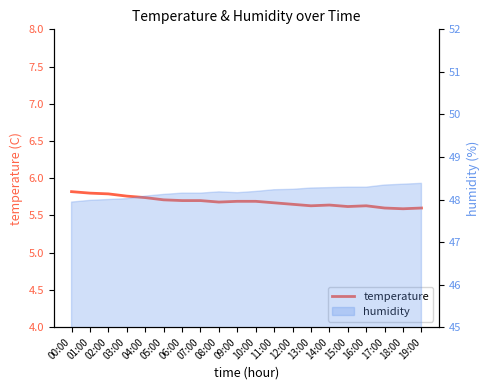

Reading right to left, transcribe all the data shown in this chart.

19:00=5.6	18:00=5.6	17:00=5.6	16:00=5.6	15:00=5.6	14:00=5.6	13:00=5.6	12:00=5.7	11:00=5.7	10:00=5.7	09:00=5.7	08:00=5.7	07:00=5.7	06:00=5.7	05:00=5.7	04:00=5.7	03:00=5.8	02:00=5.8	01:00=5.8	00:00=5.8